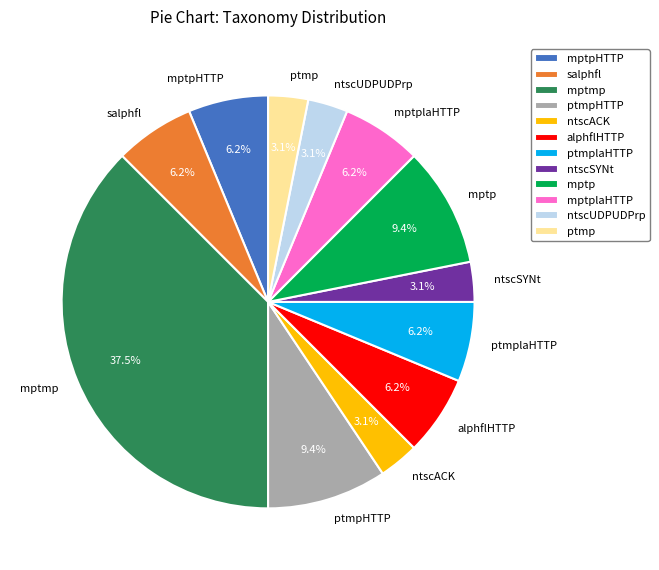

Between ptmp and mptp, which is larger?

mptp